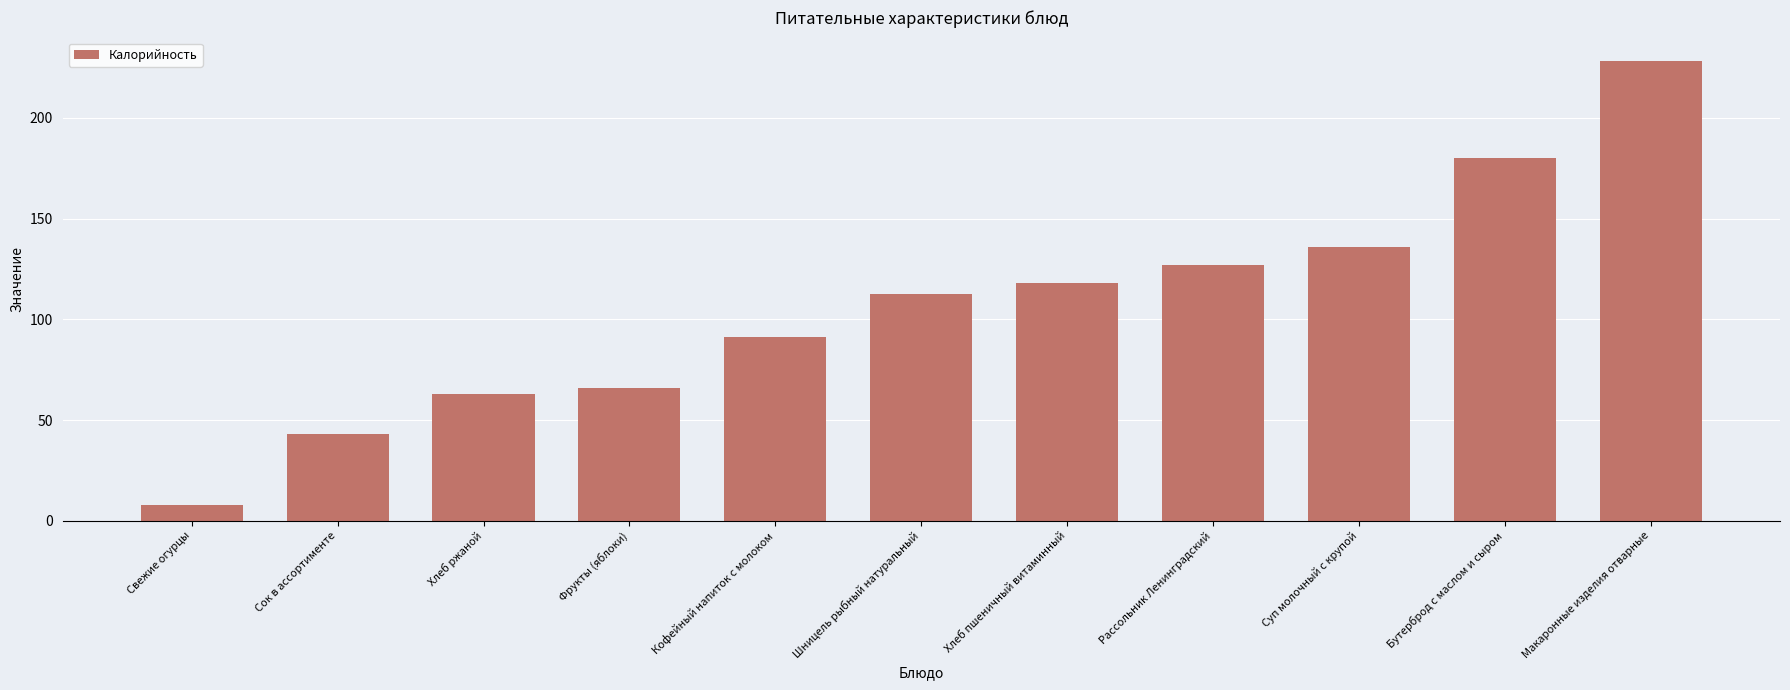

Rank the categories by value from highest to lowest.

Макаронные изделия отварные, Бутерброд с маслом и сыром, Суп молочный с крупой, Рассольник Ленинградский, Хлеб пшеничный витаминный, Шницель рыбный натуральный, Кофейный напиток с молоком, Фрукты (яблоки), Хлеб ржаной, Сок в ассортименте, Свежие огурцы